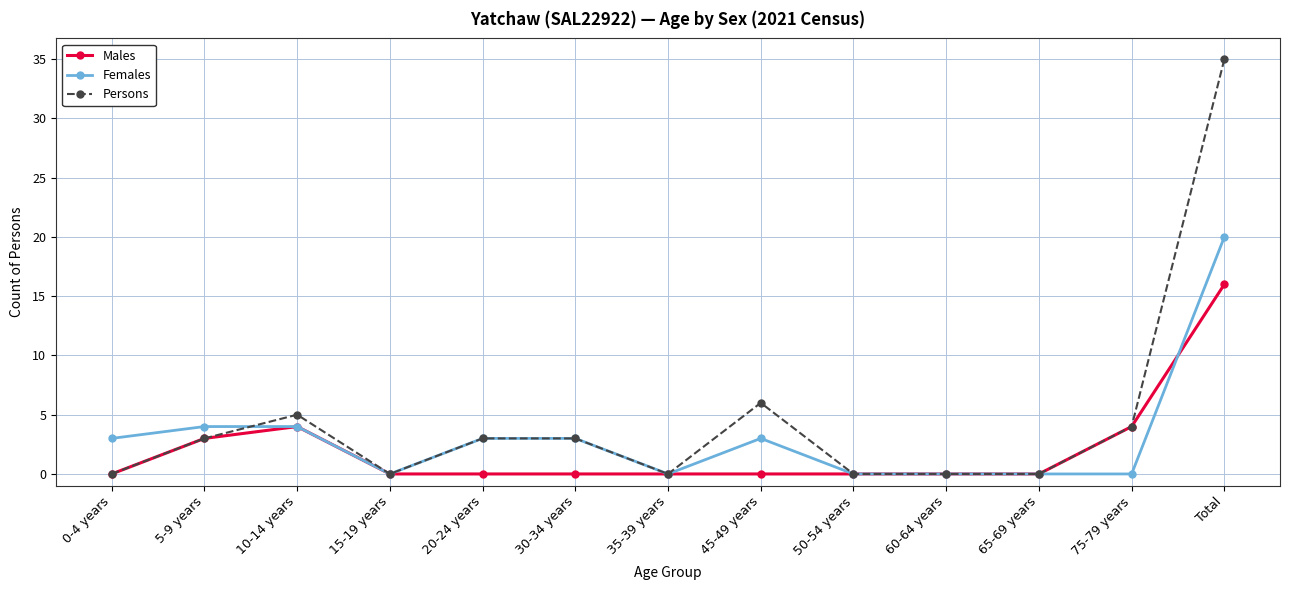

How many lines are shown in the chart?

3